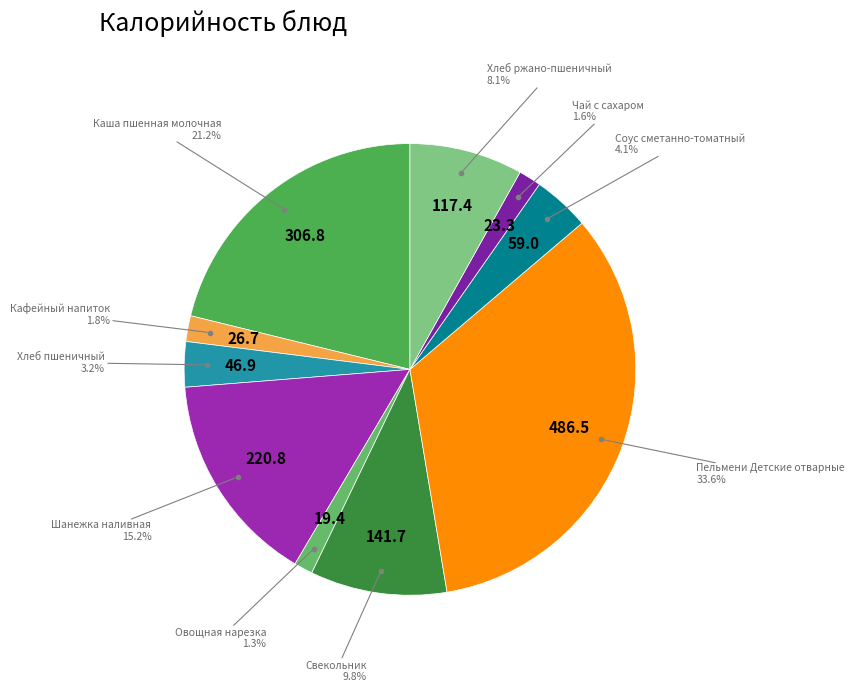

To the nearest percent, what is the combined percentage of Шанежка наливная and Соус сметанно-томатный?

19%